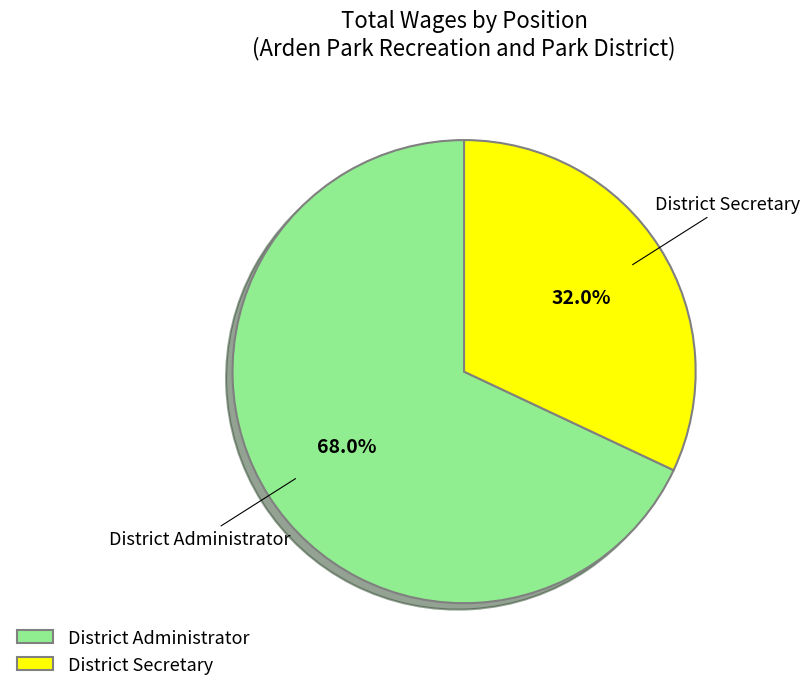

Is it true that District Secretary is 32% of the pie?

True